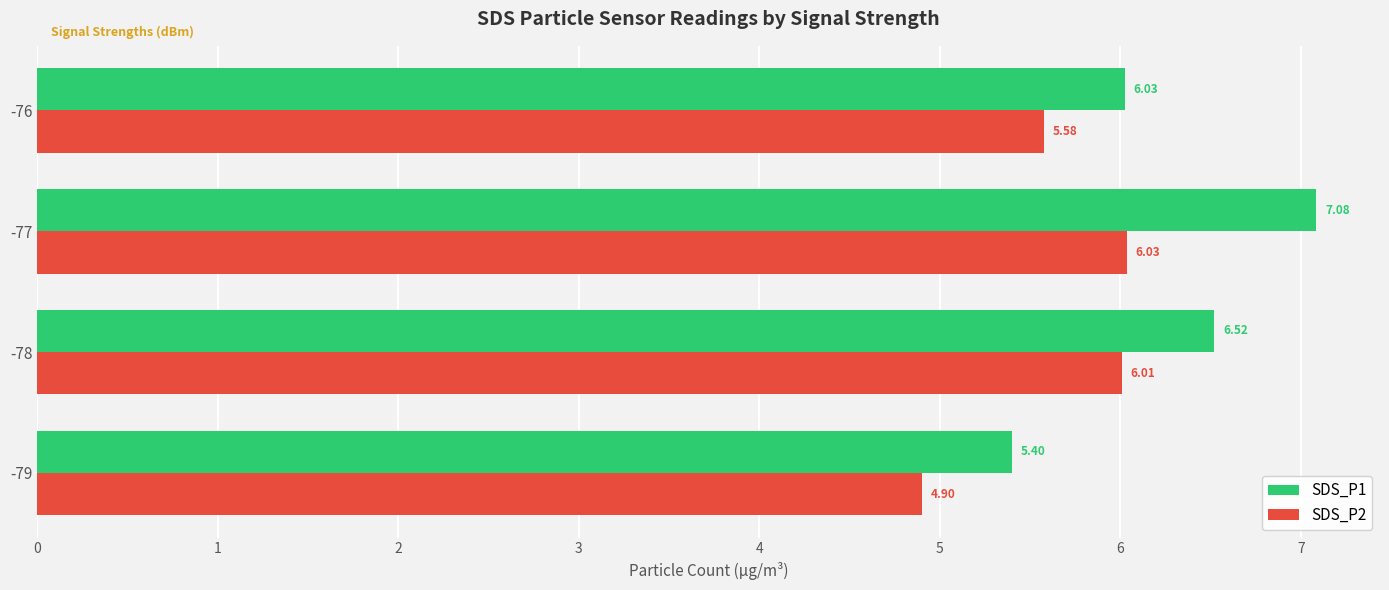

Which series has the widest spread of values?

SDS_P1